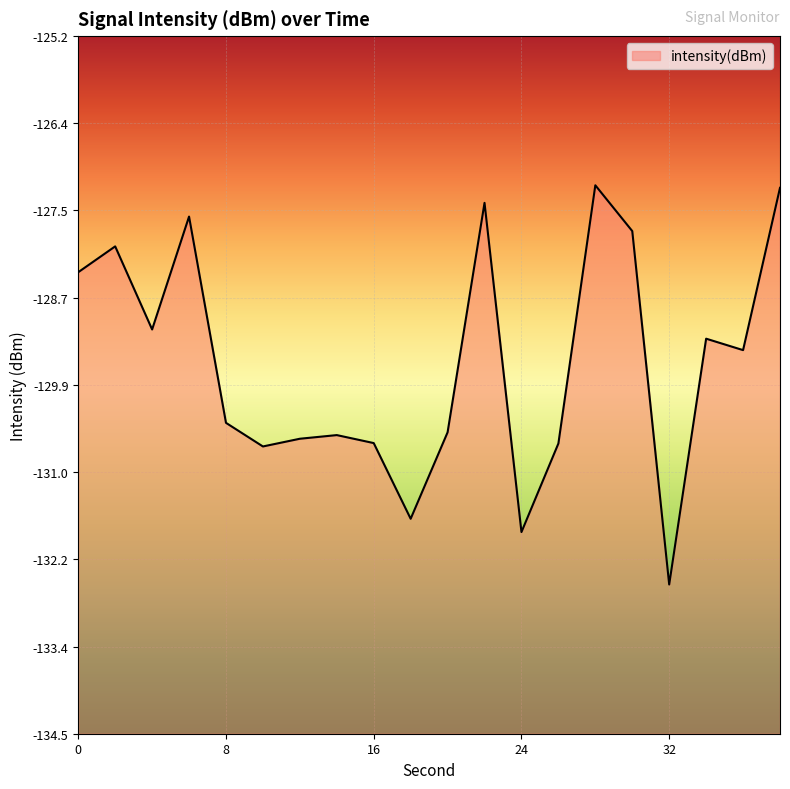

Reading left to right, what are all the values shown in this chart?

0=-128.4	2=-128.0	4=-129.1	6=-127.6	8=-130.4	10=-130.7	12=-130.6	14=-130.5	16=-130.6	18=-131.7	20=-130.5	22=-127.4	24=-131.8	26=-130.7	28=-127.2	30=-127.8	32=-132.5	34=-129.3	36=-129.4	38=-127.2